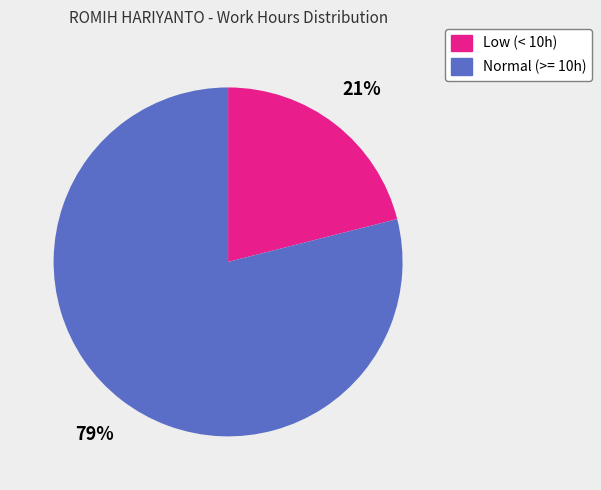

To the nearest percent, what is the average slice percentage?

50%